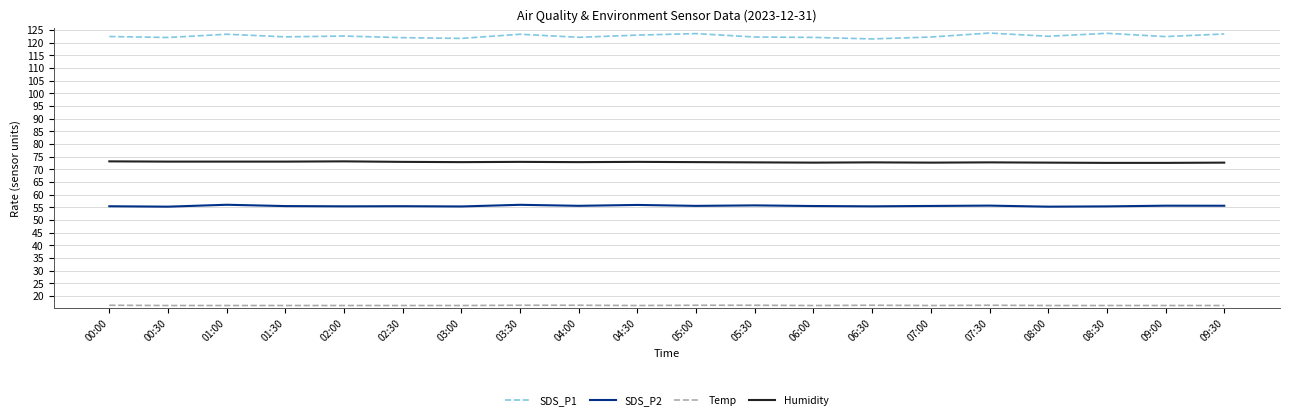

What is the spread (max minus min) of values at 00:00?

106.1